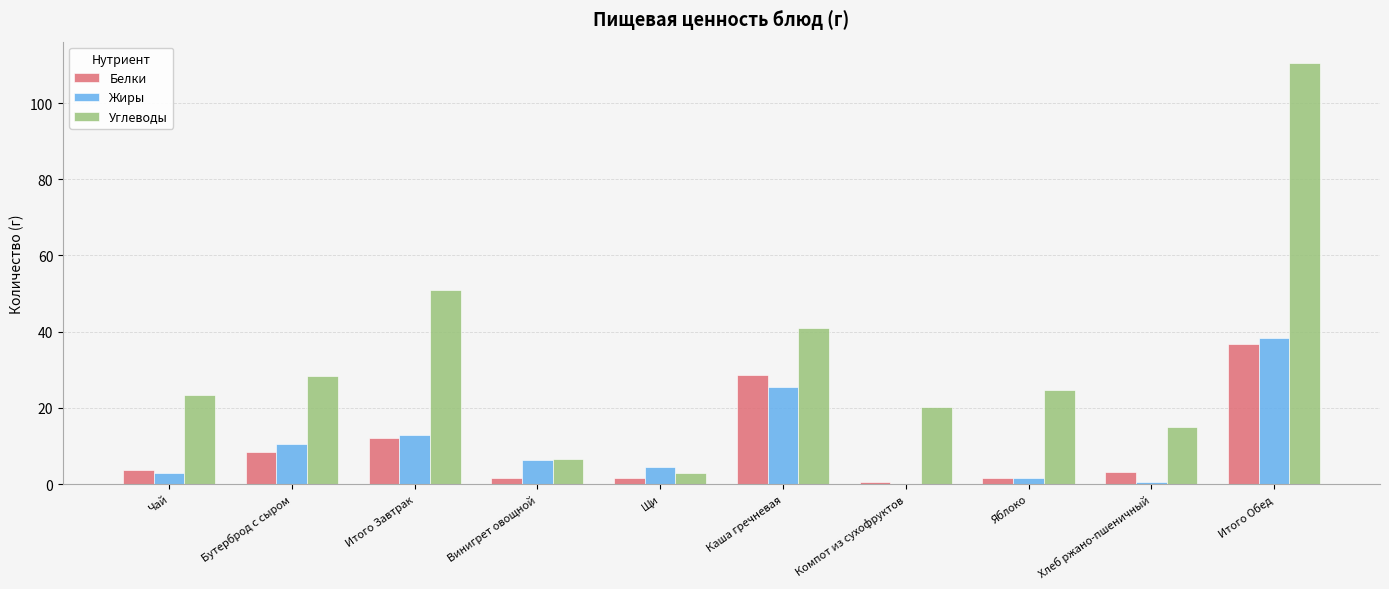

Where does the Углеводы series first go above 24?

Бутерброд с сыром